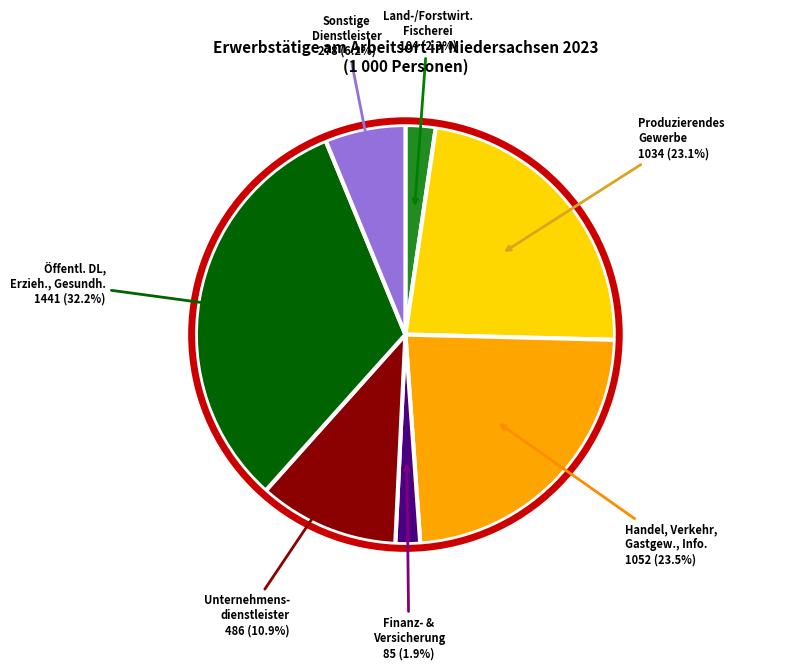

How many slices are in this pie chart?

7